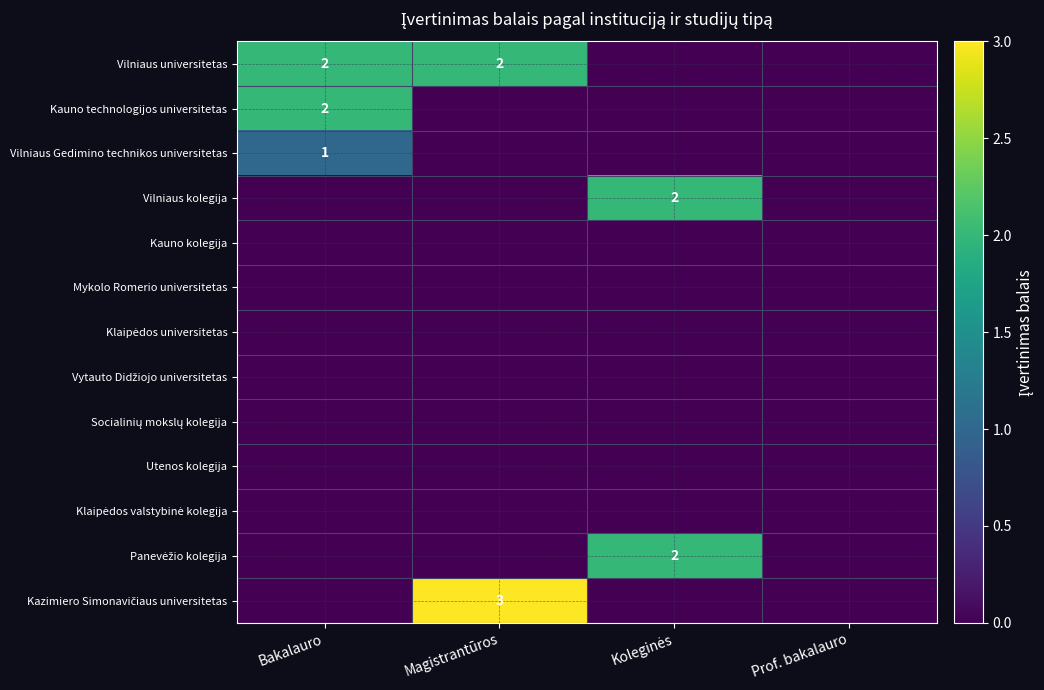

Which category has the lowest value in the Vilniaus universitetas series?

Koleginės